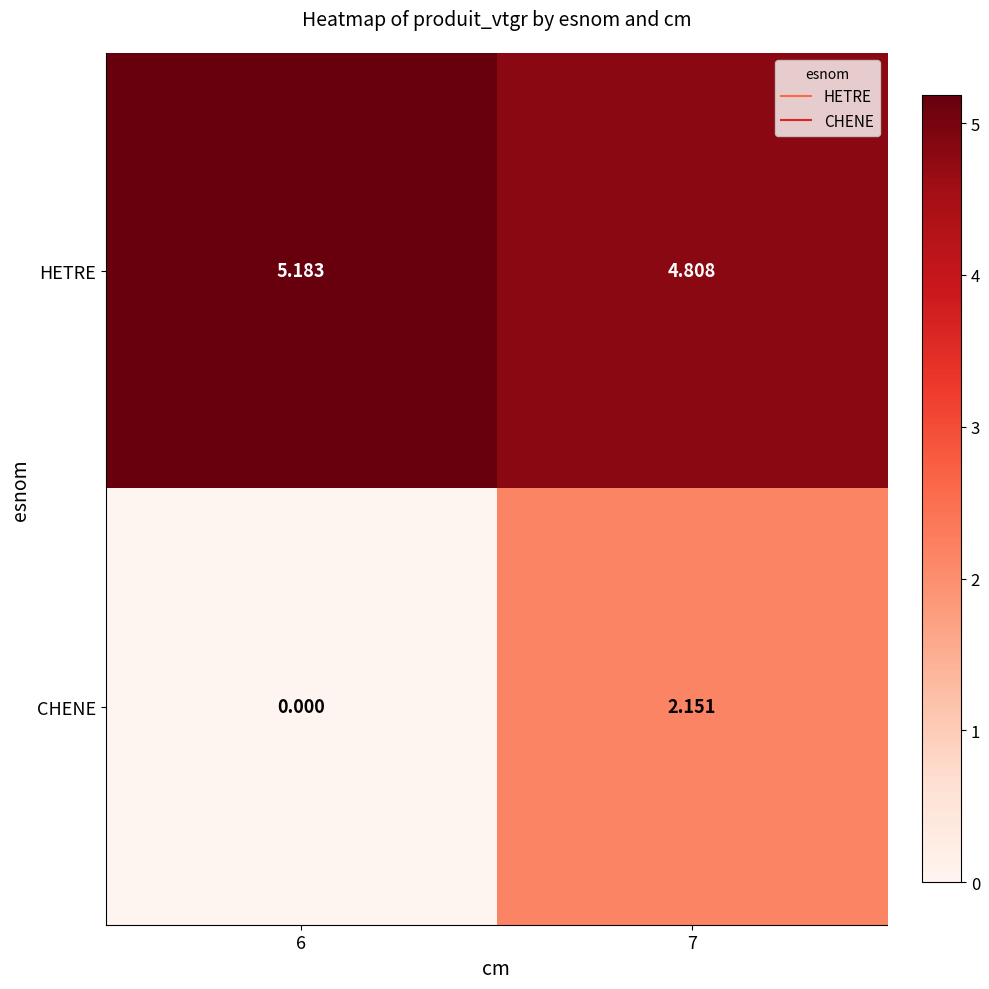

Which series has the largest total across all categories?

HETRE